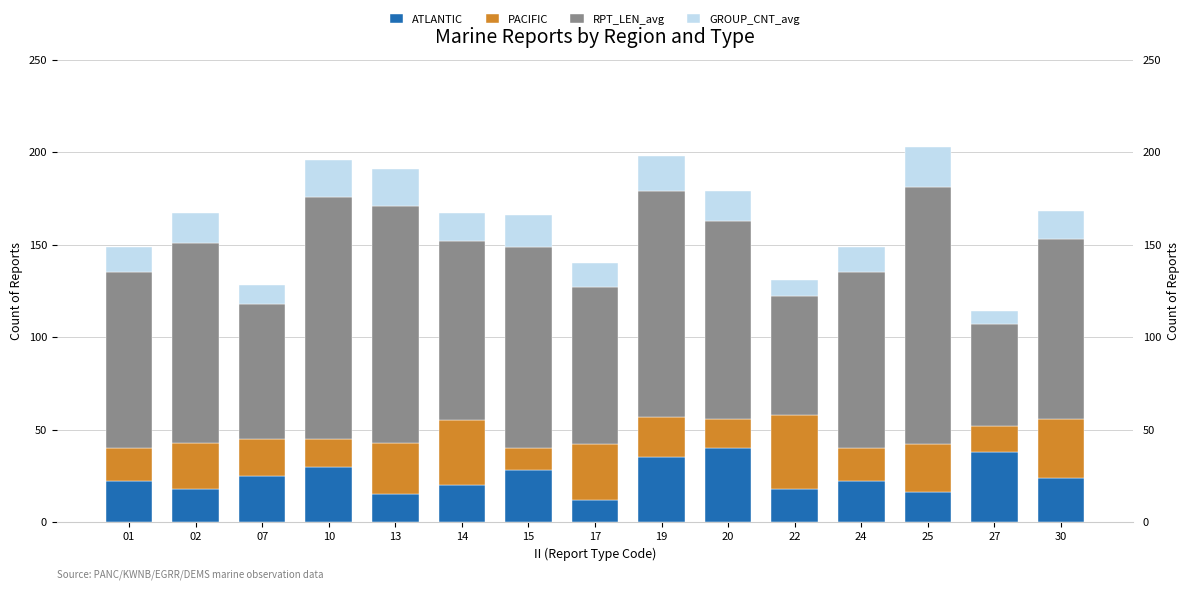

What is the difference between the second highest and second lowest values in the GROUP_CNT_avg series?

11